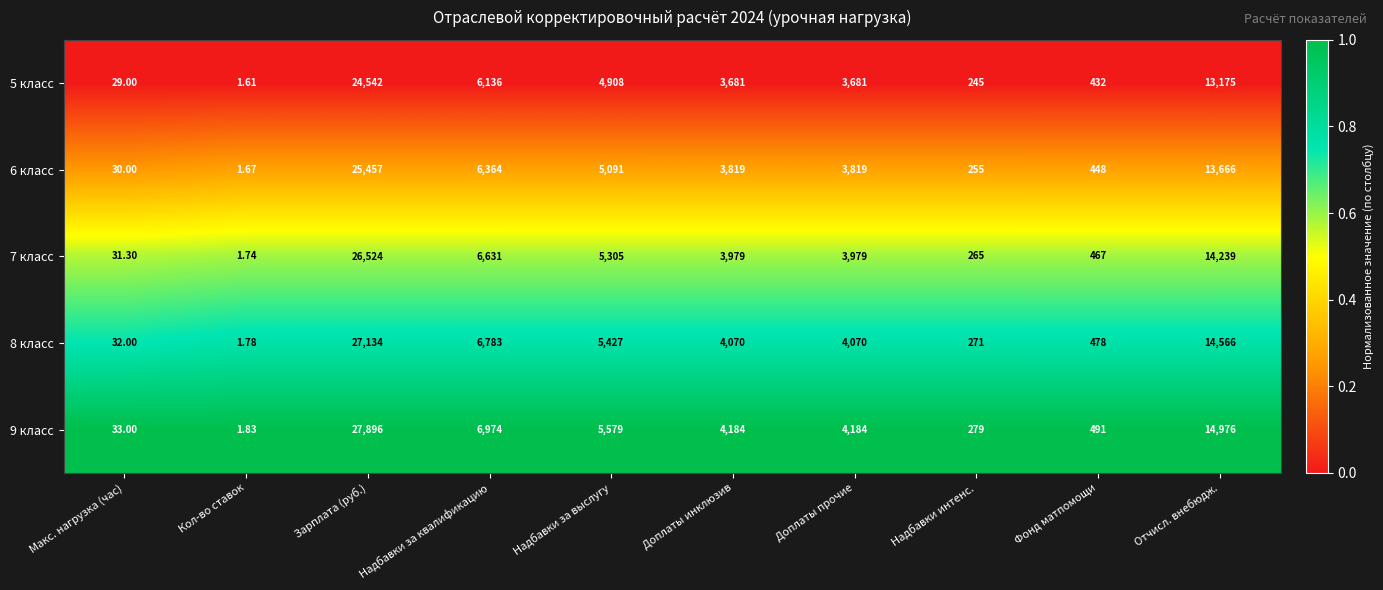

Is the value of 5 класс at Надбавки за квалификацию greater than the value of 6 класс at Надбавки за квалификацию?

No